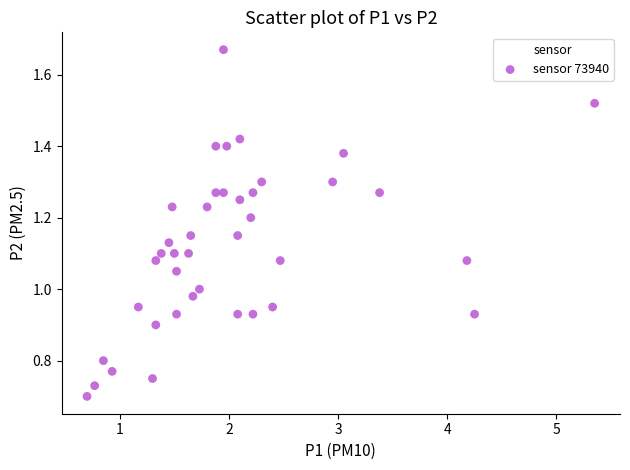

What is the range of X values (max minus min)?

4.6